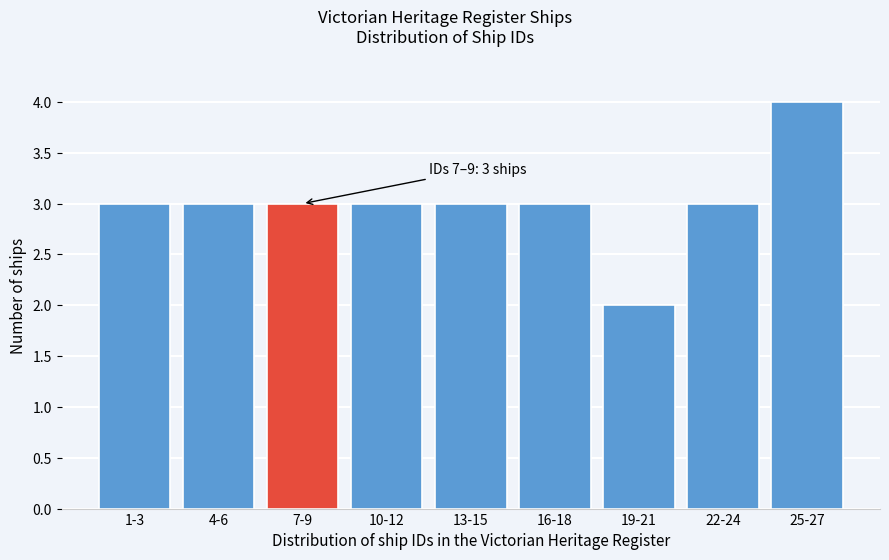

Reading right to left, what are all the values shown in this chart?

4	3	2	3	3	3	3	3	3